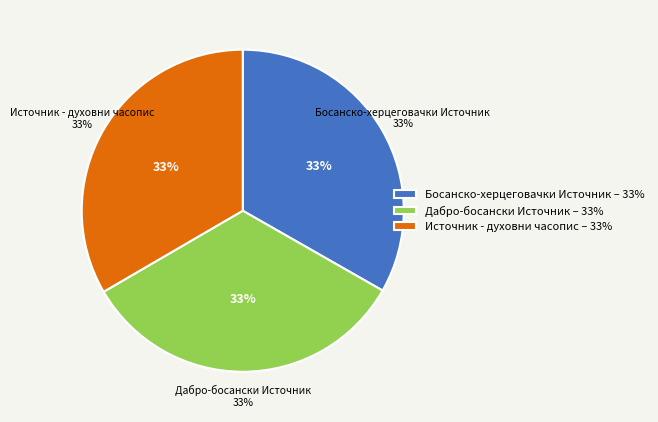

What is the largest slice in the pie chart?

Источник - духовни часопис